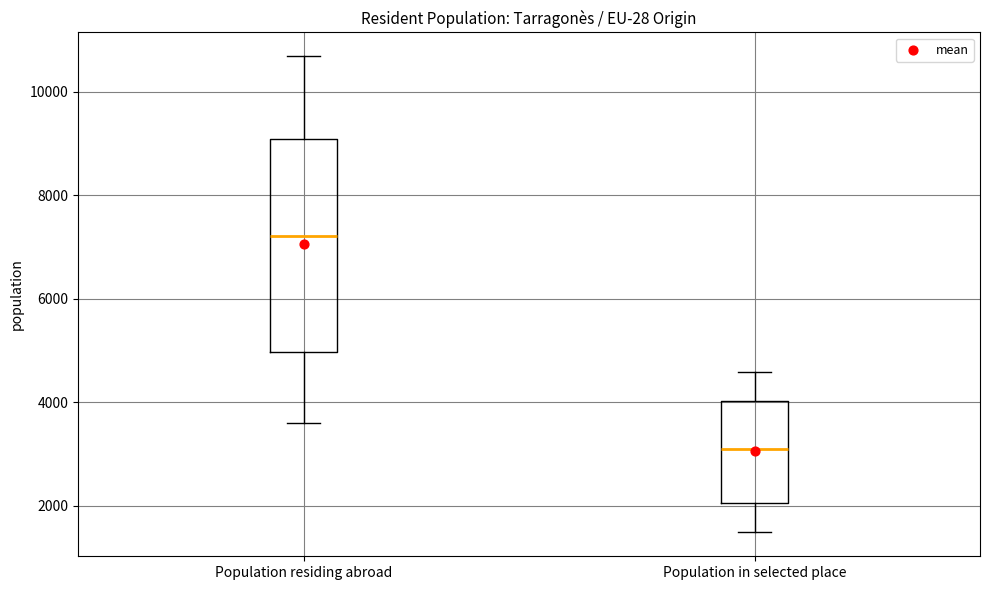

Comparing the boxes themselves (not the whiskers), which one is the tallest?

Population residing abroad